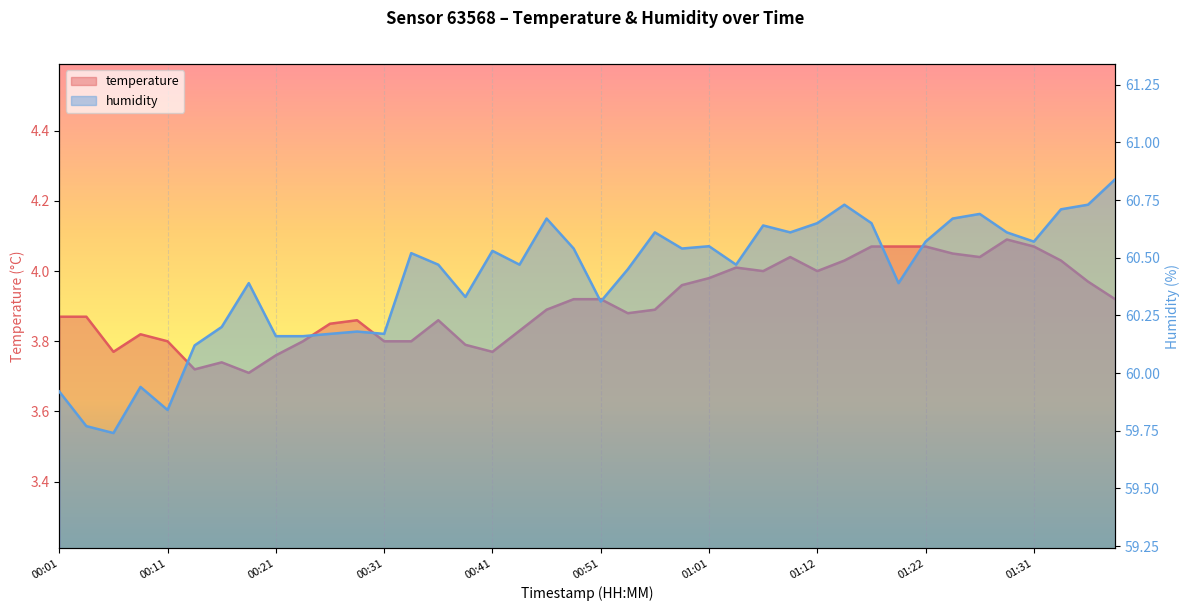

Which series changed the most between 00:06 and 00:51?

humidity